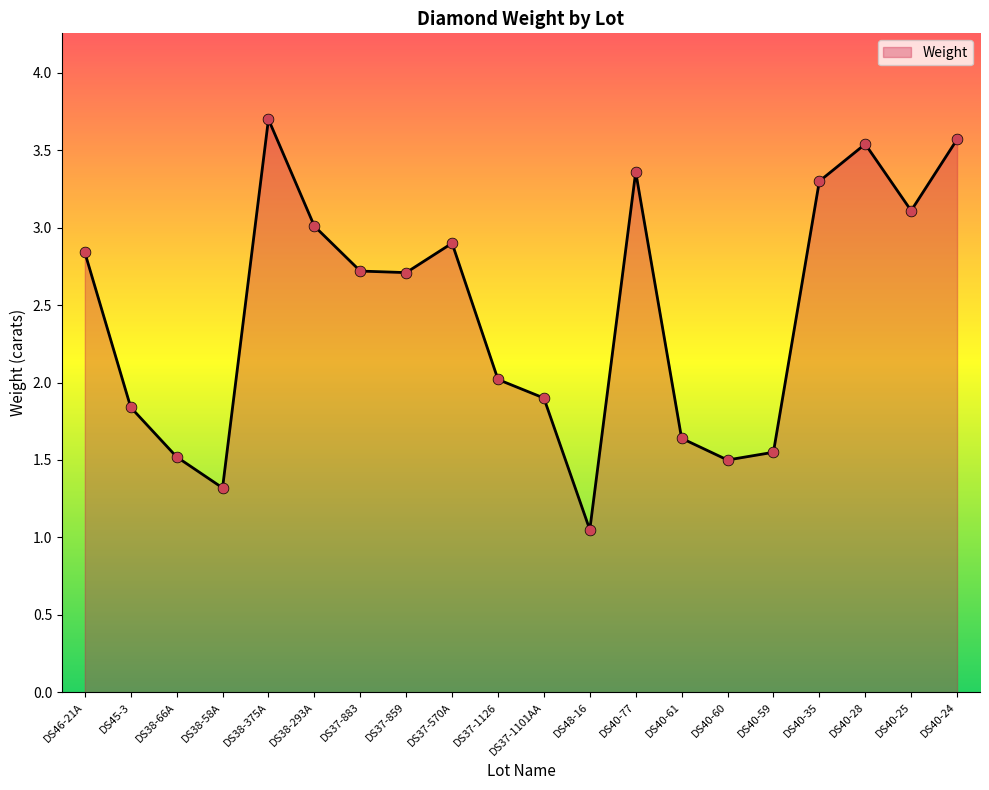

Which has a higher value, DS38-293A or DS40-25?

DS40-25